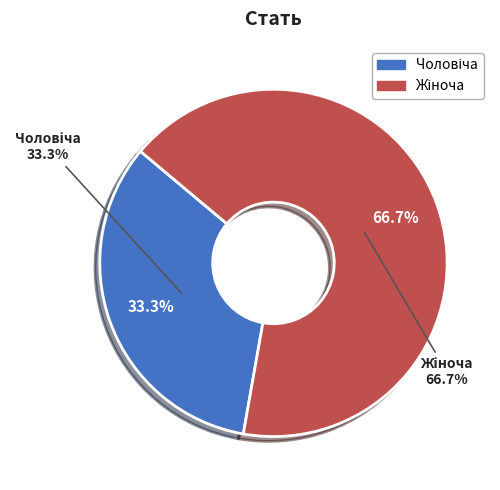

To the nearest percent, what portion does Жіноча represent?

67%